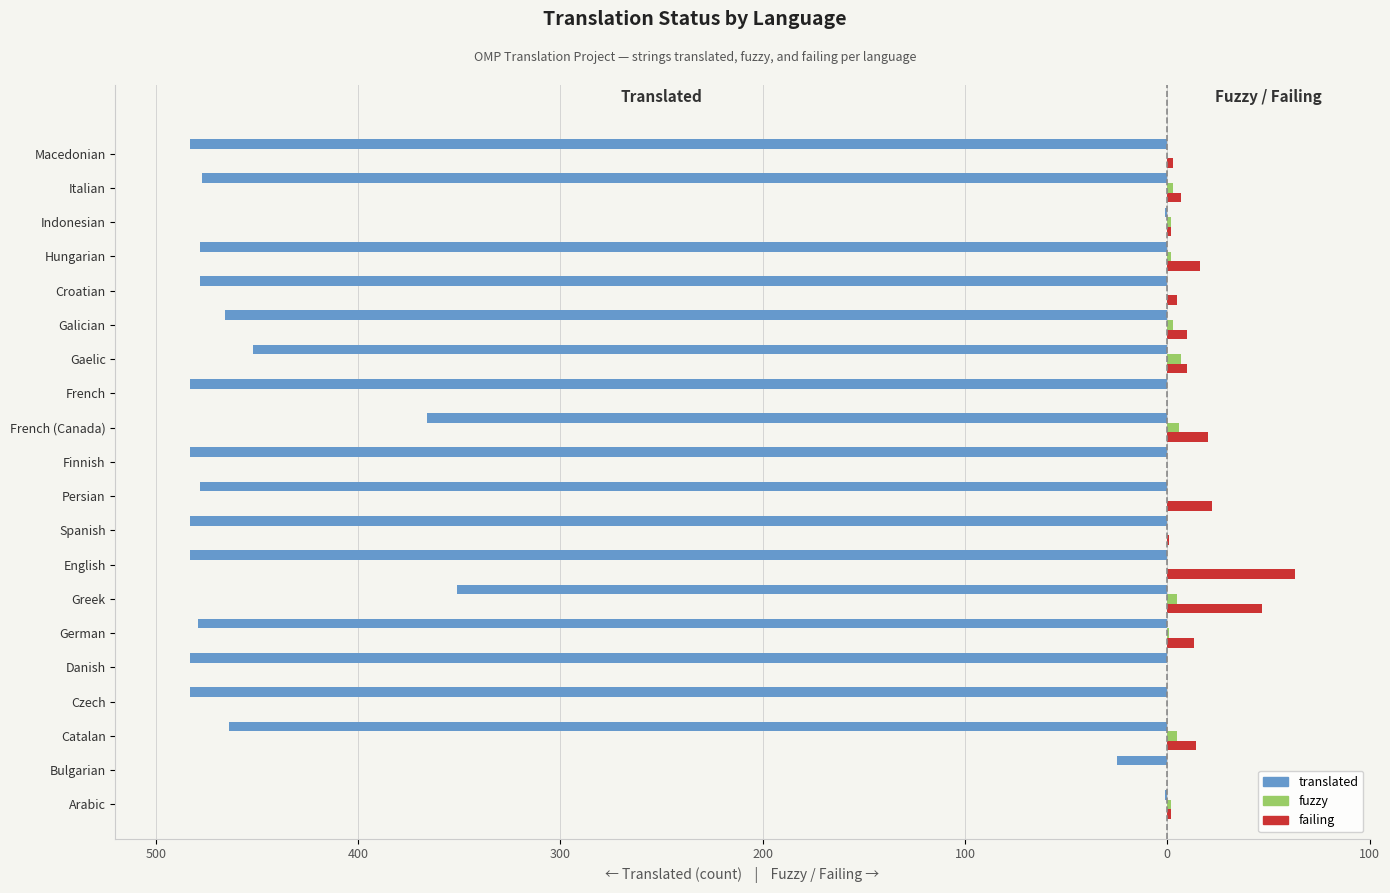

What are all the series names shown in the legend?

translated, fuzzy, failing